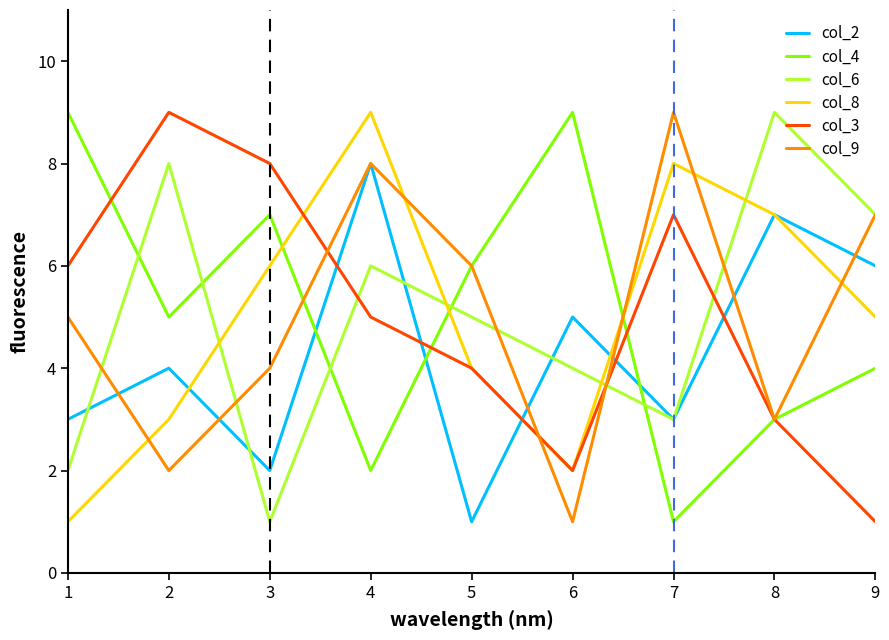

Read the col_8 value at 8.

7